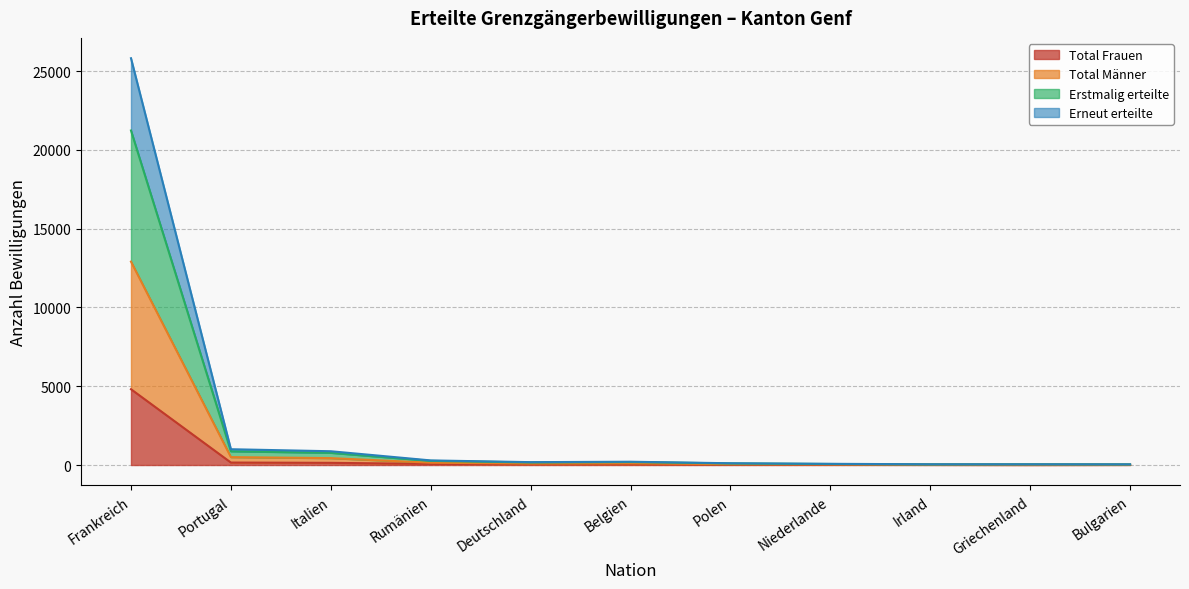

At which category is the sum across all series the highest?

Frankreich